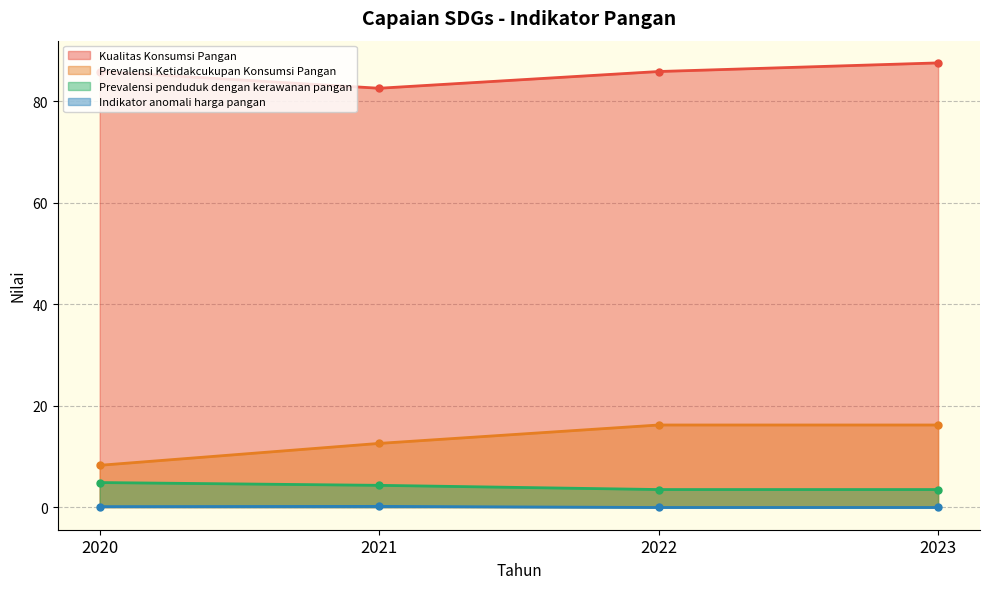

True or false: Prevalensi Ketidakcukupan Konsumsi Pangan and Kualitas Konsumsi Pangan intersect in this chart.

False